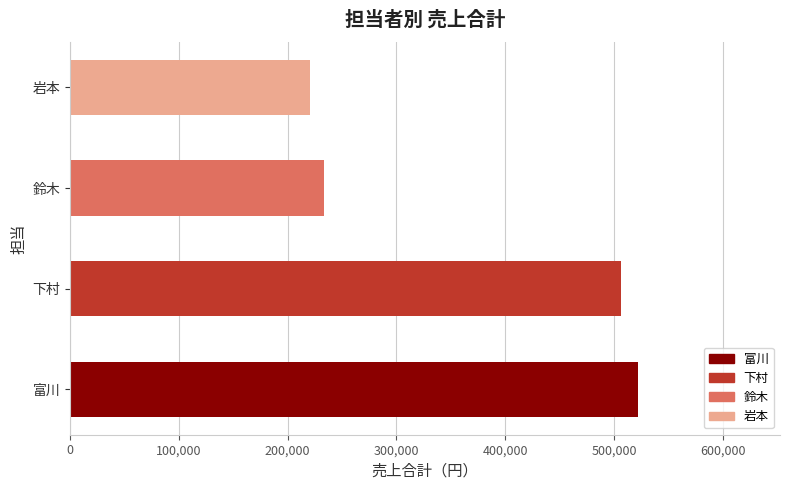

List the labels in order of value, largest first.

富川, 下村, 鈴木, 岩本